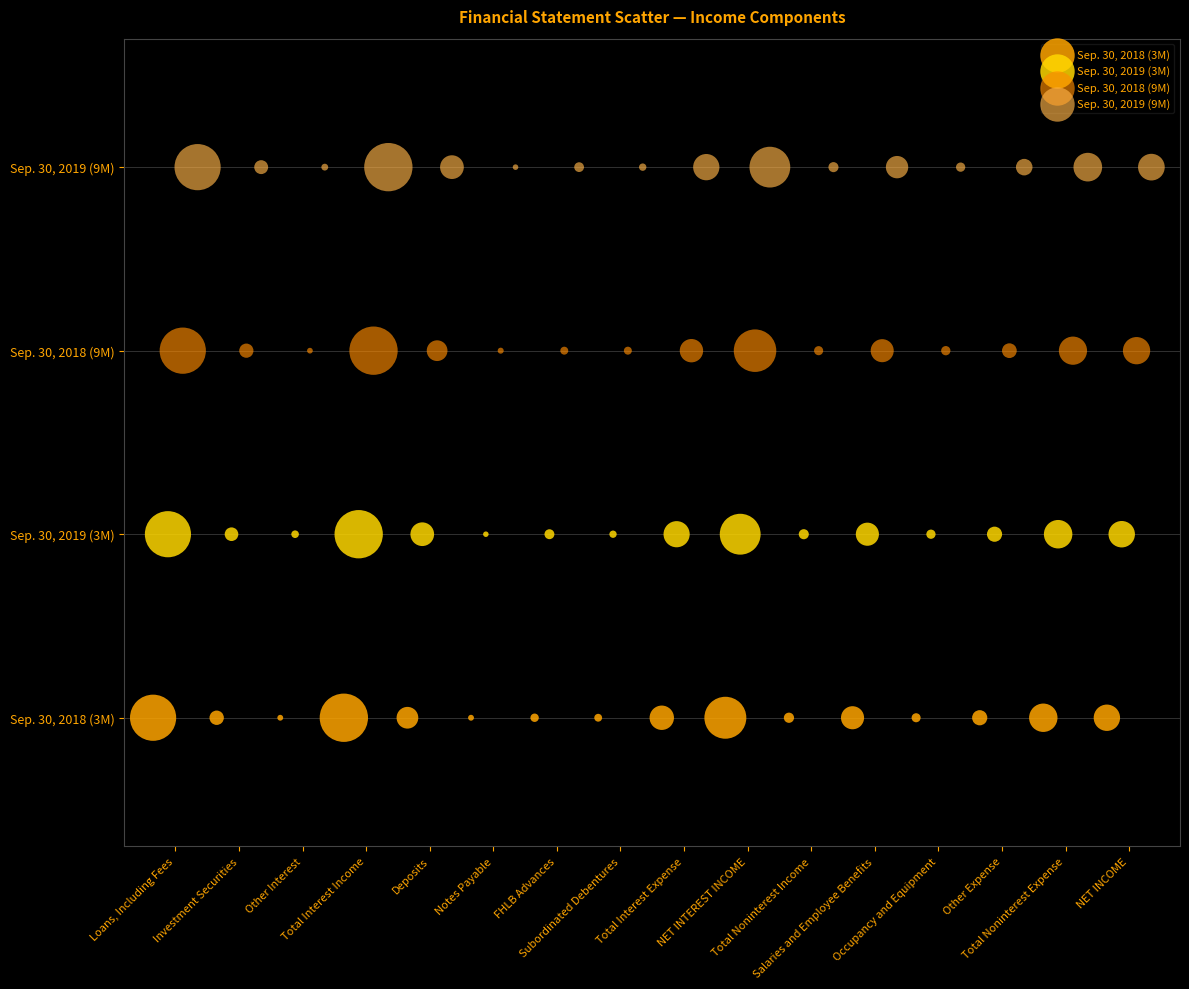

Which series reaches the maximum Y coordinate?

Sep. 30, 2019 (9M)